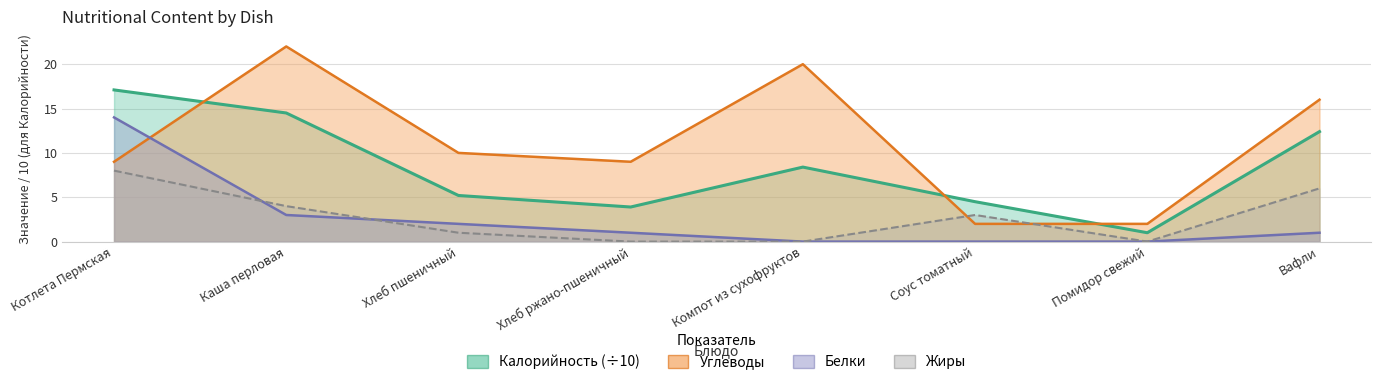

List the series in order of their peak value, highest first.

Углеводы, Калорийность, Белки, Жиры